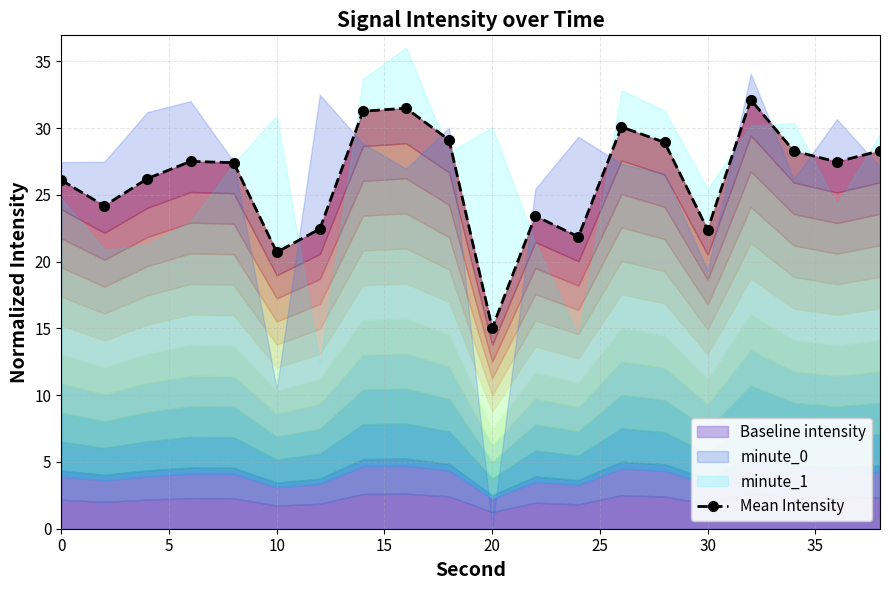

True or false: the data has more than 0 interior local peaks.

True